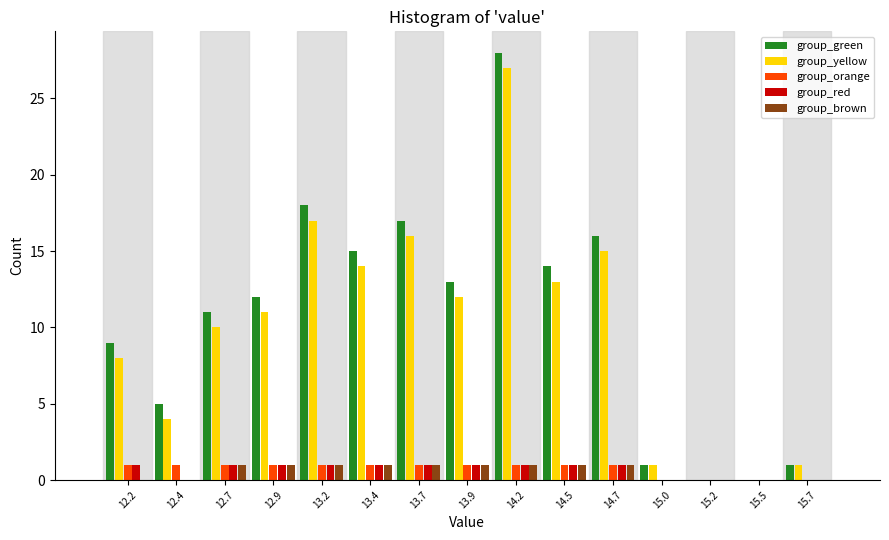

The group_yellow series shows 6 at 12.7. True or false?

False